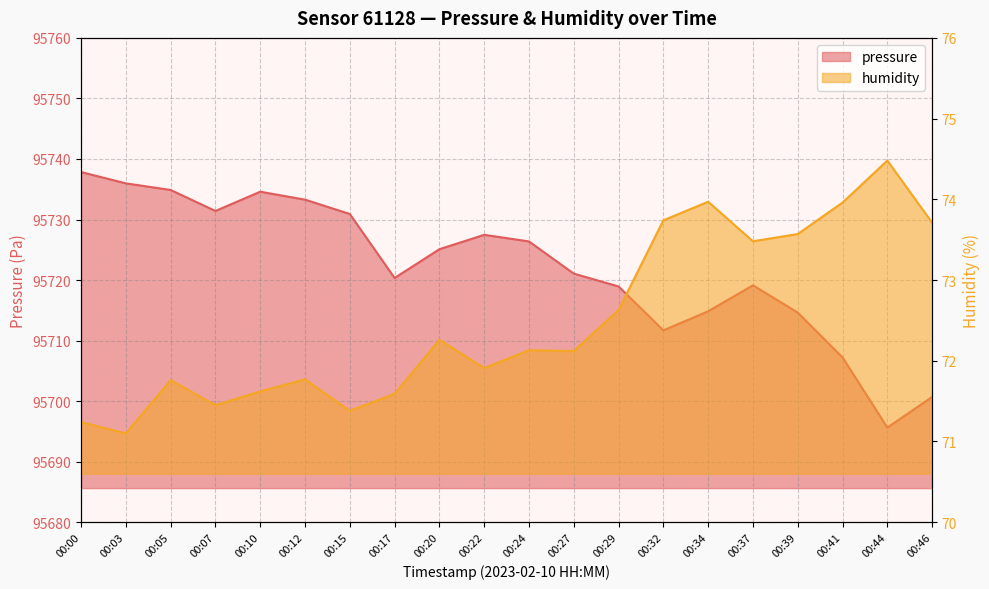

At how many categories does at least one series exceed 64037?

20